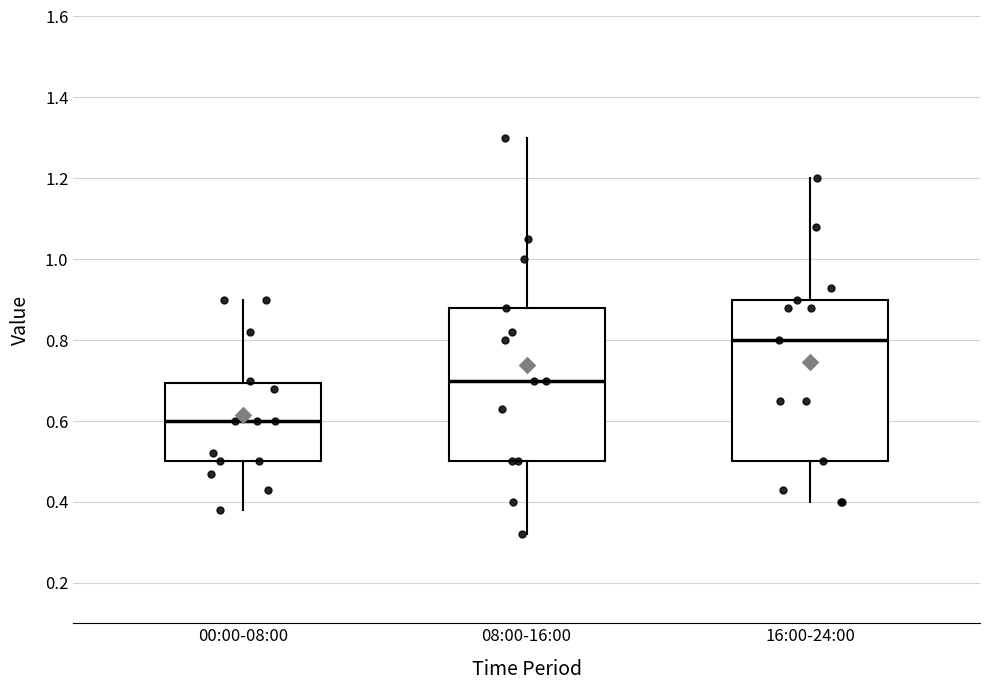

Where does the lower whisker of the box for 08:00-16:00 end on the y-axis? The values are not printed on the chart, so give them approximately, as read against the axis.

0.32